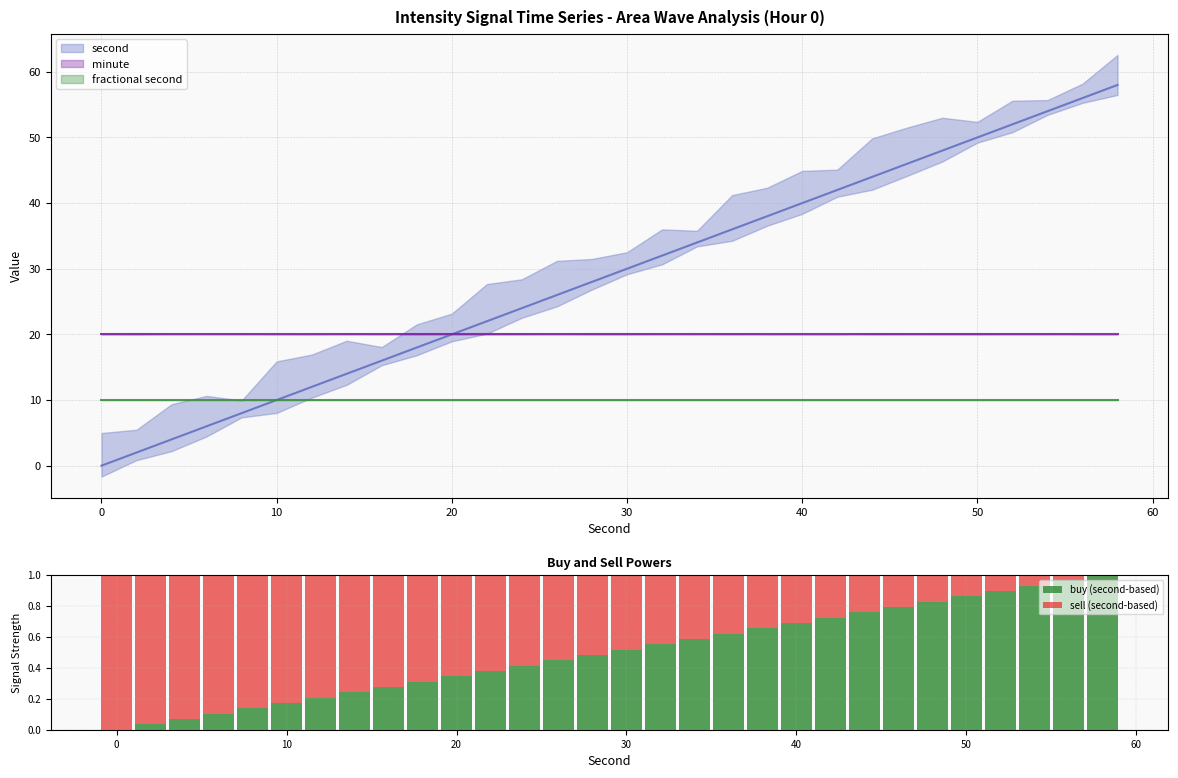

How many values in the buy (second-based) series exceed 0?

29